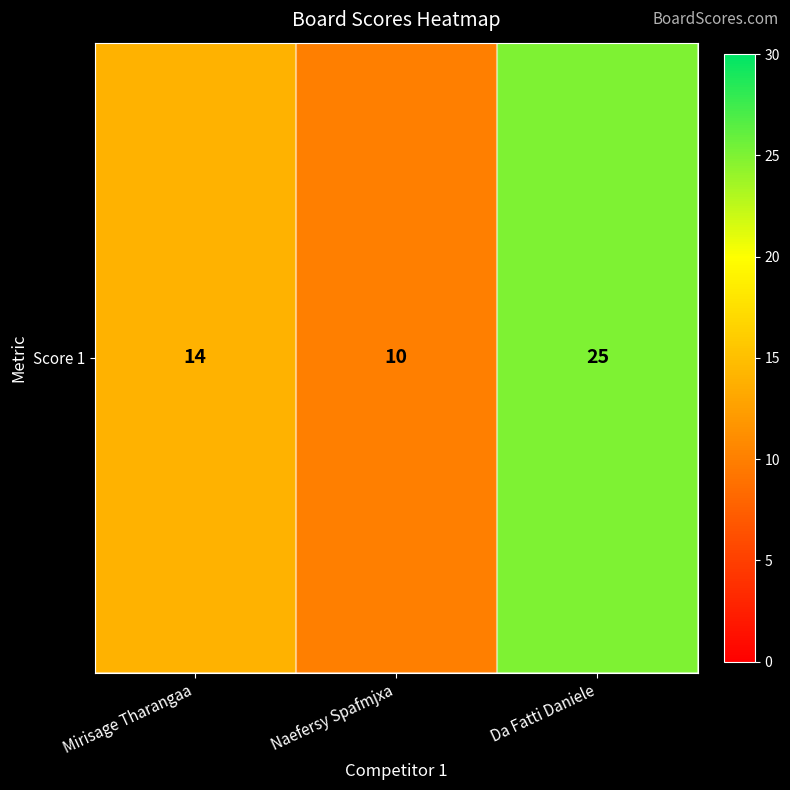

True or false: the data shows 13 at Da Fatti Daniele.

False